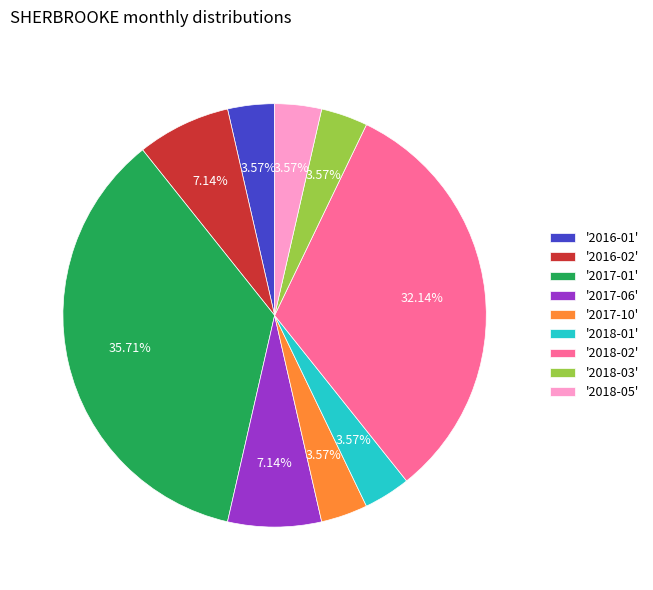

Does '2018-02' account for over 50% of the chart?

No